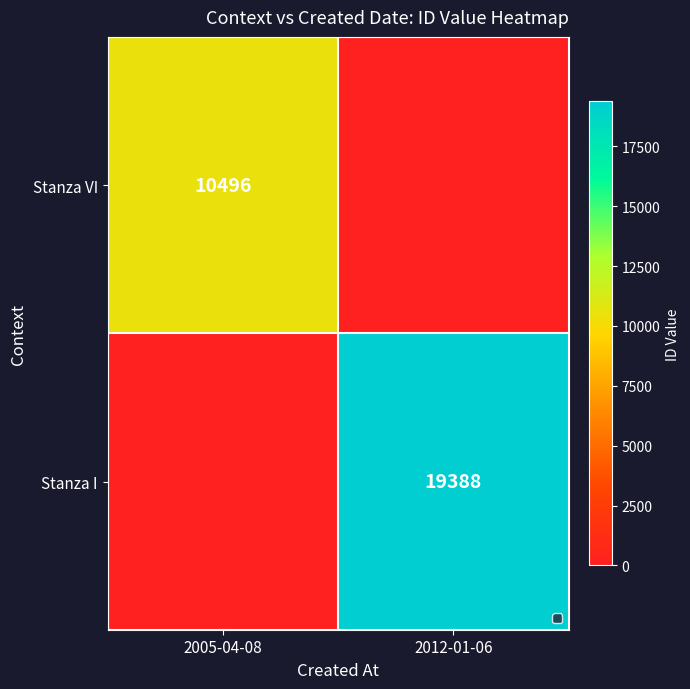

Between 2005-04-08 and 2012-01-06, which is larger?

2005-04-08